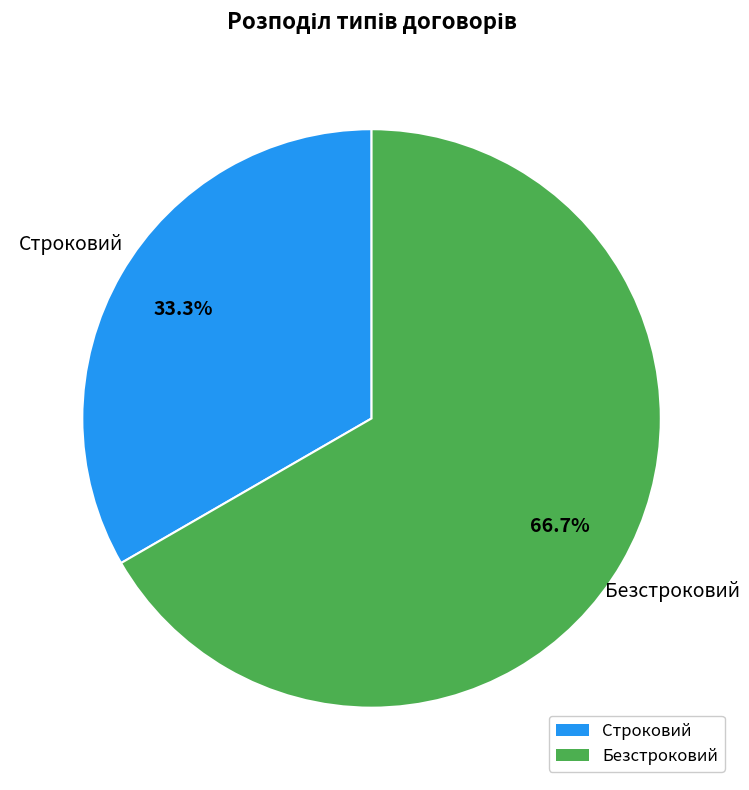

True or false: Безстроковий accounts for 78% of the total.

False